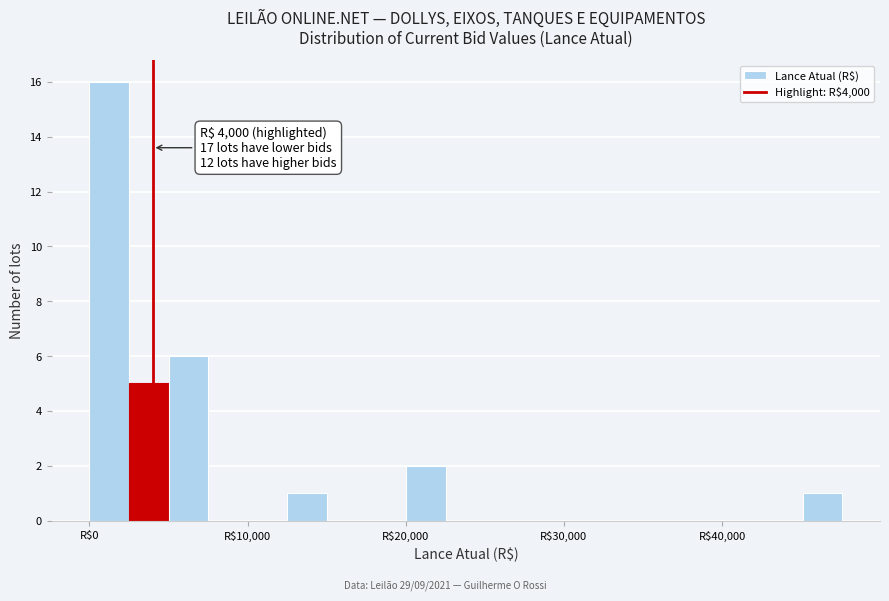

Read against the x-axis, roughly where is the centre of the tallest bar?

1000